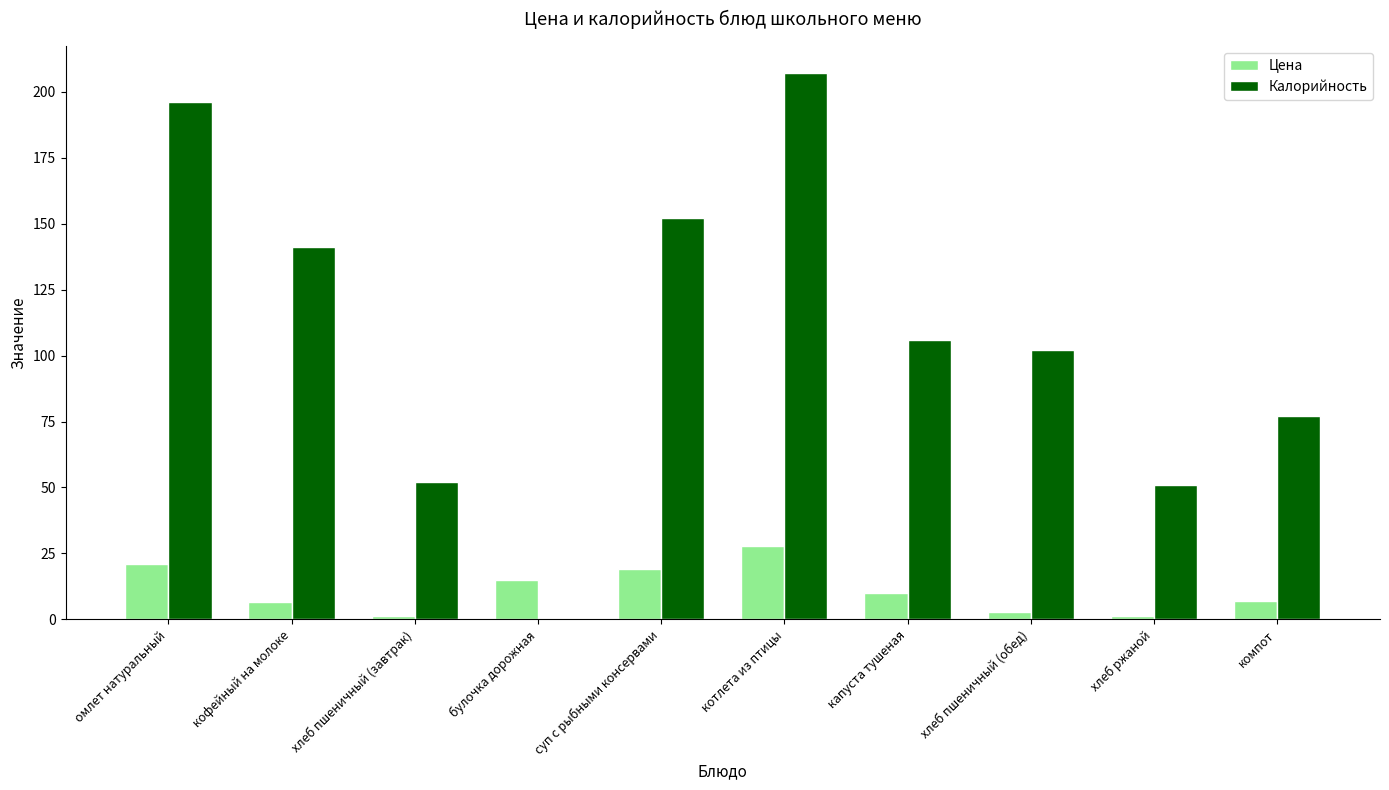

The Калорийность series shows 103.7 at булочка дорожная. True or false?

False